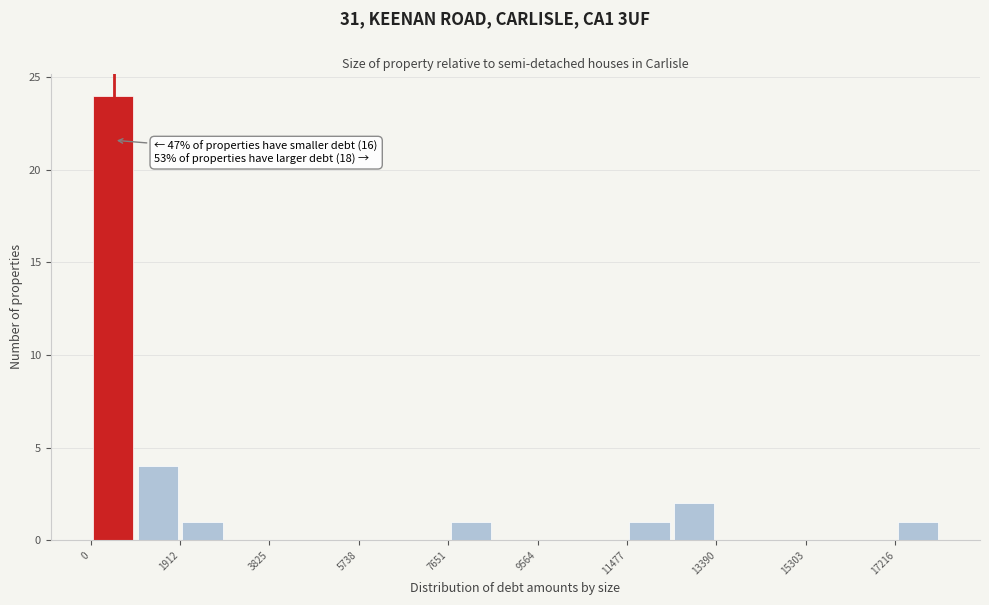

Over which range of the x-axis is the bar tallest?

0 to 1000